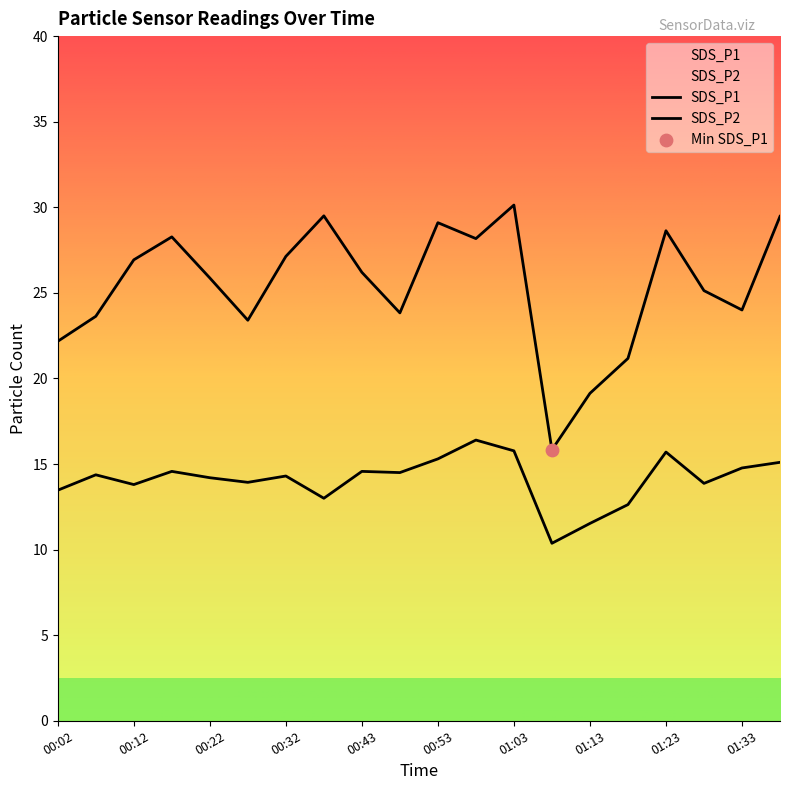

Which series contains the lowest Y value?

SDS_P2